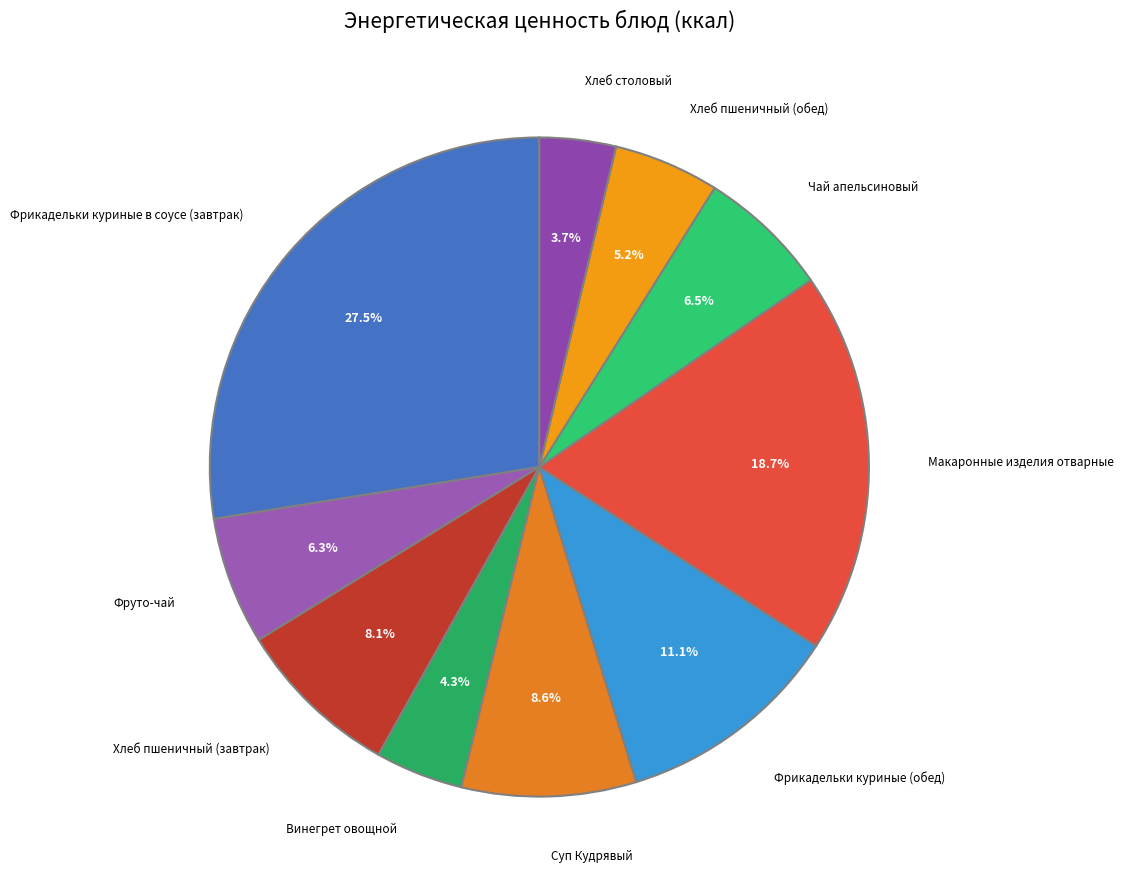

What percentage is the Макаронные изделия отварные slice, to the nearest percent?

19%